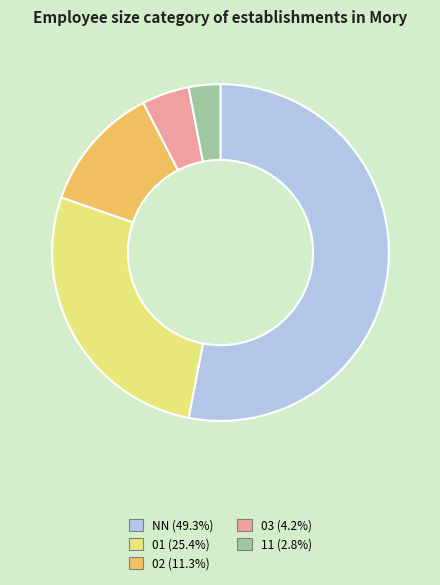

Is there a majority slice in this chart?

Yes